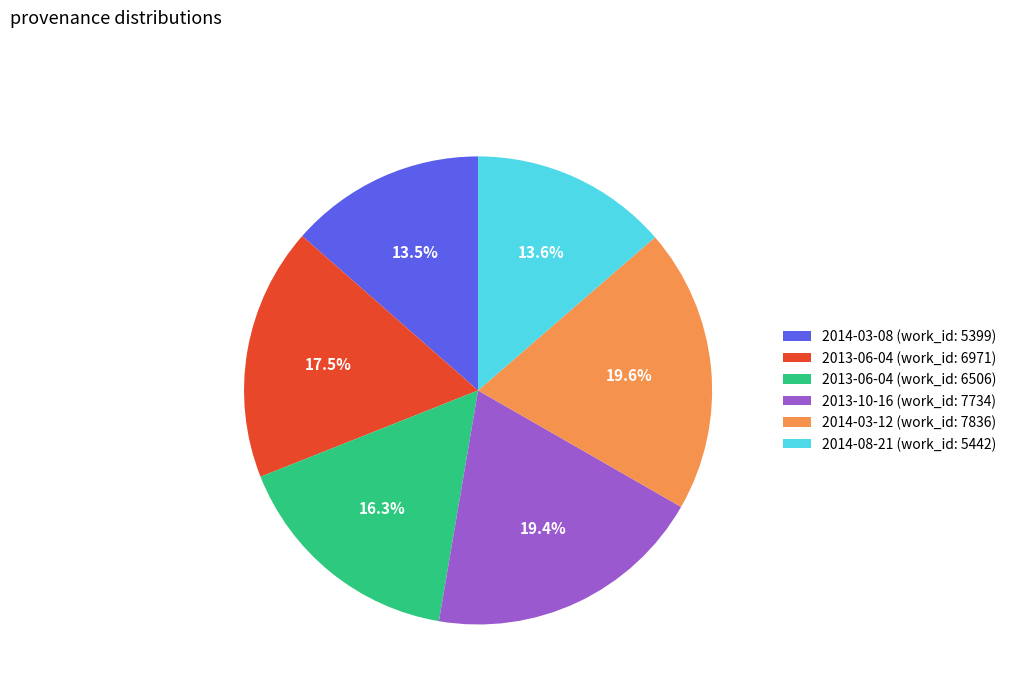

Combined, what portion of the pie is 2014-08-21 (work_id: 5442) and 2013-10-16 (work_id: 7734)?

33.0%